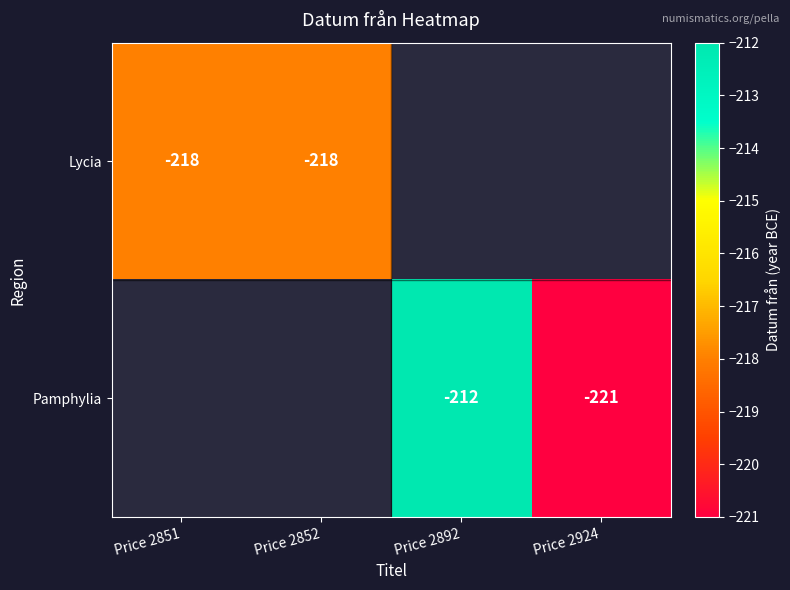

Is it true that Lycia equals -218 at Price 2851?

True